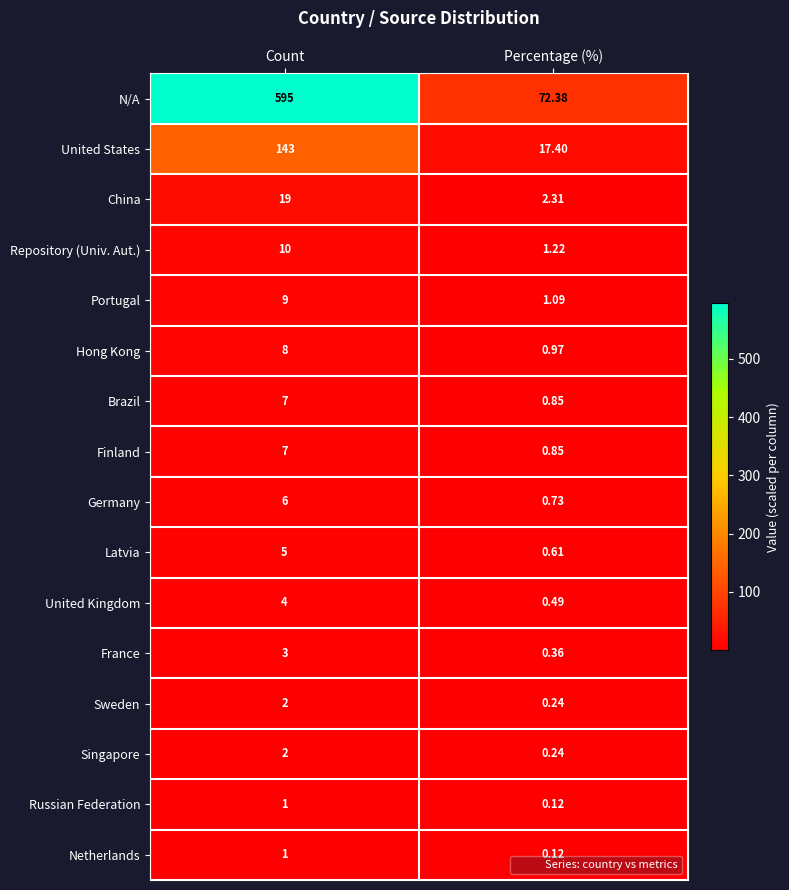

How many values in the Brazil series are below 7?

1